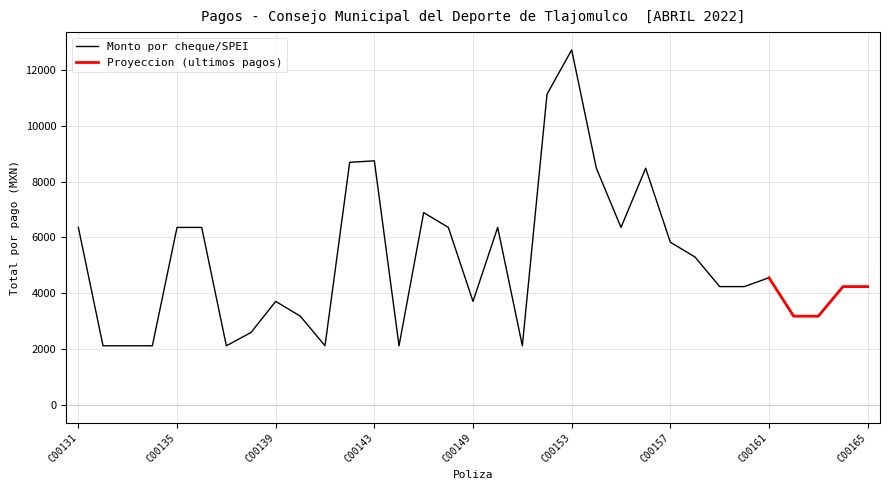

Does the chart display data point markers on the line(s)?

No